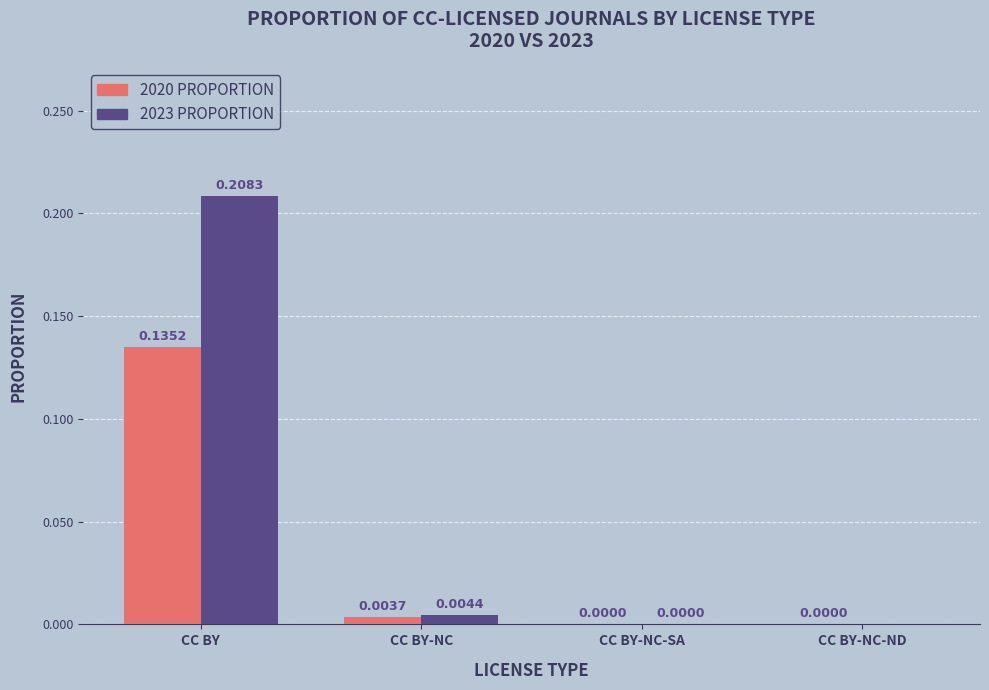

Does the chart contain stacked bars?

No